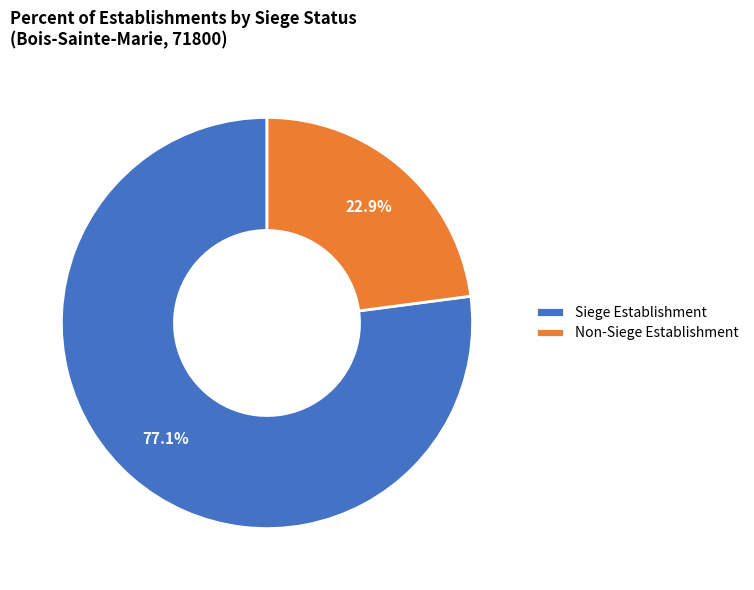

What is the largest slice in the pie chart?

Siege Establishment